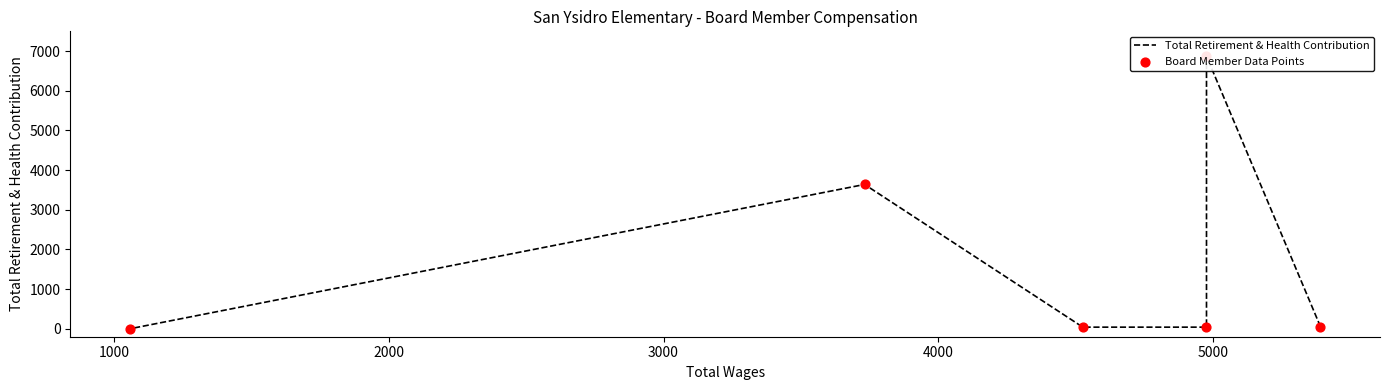

Which series has the widest spread of Y values?

Total Retirement & Health Contribution